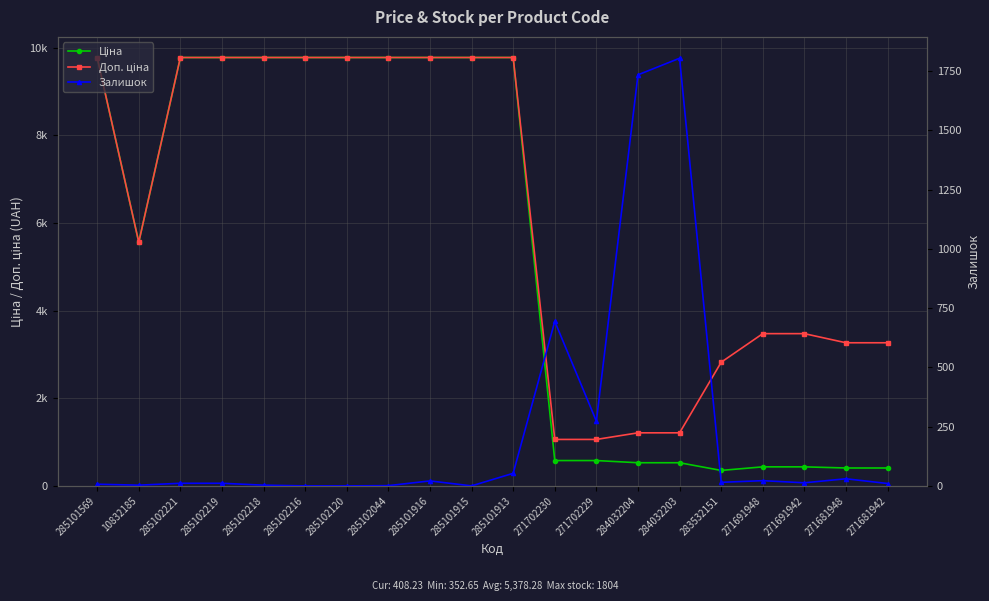

Which series has the widest spread of values?

Ціна